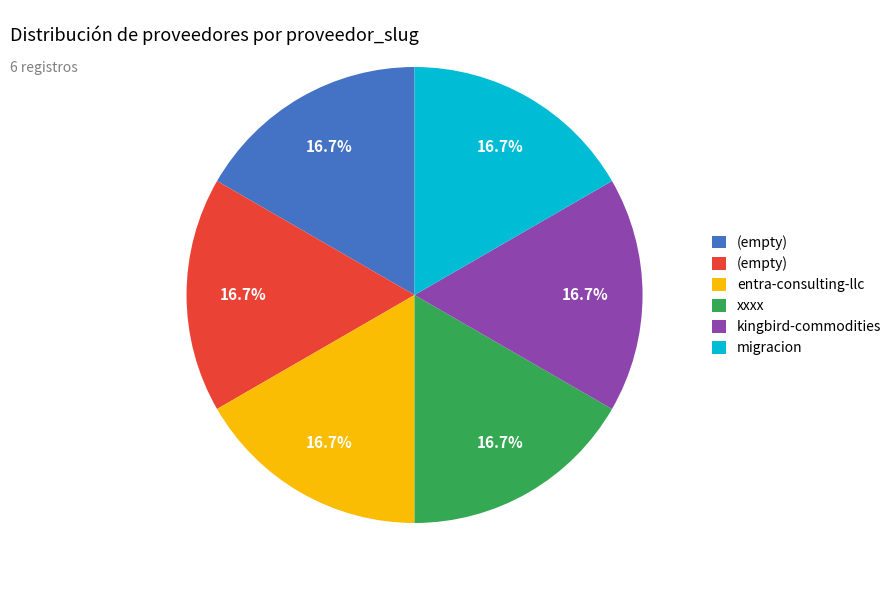

Is there a majority slice in this chart?

No